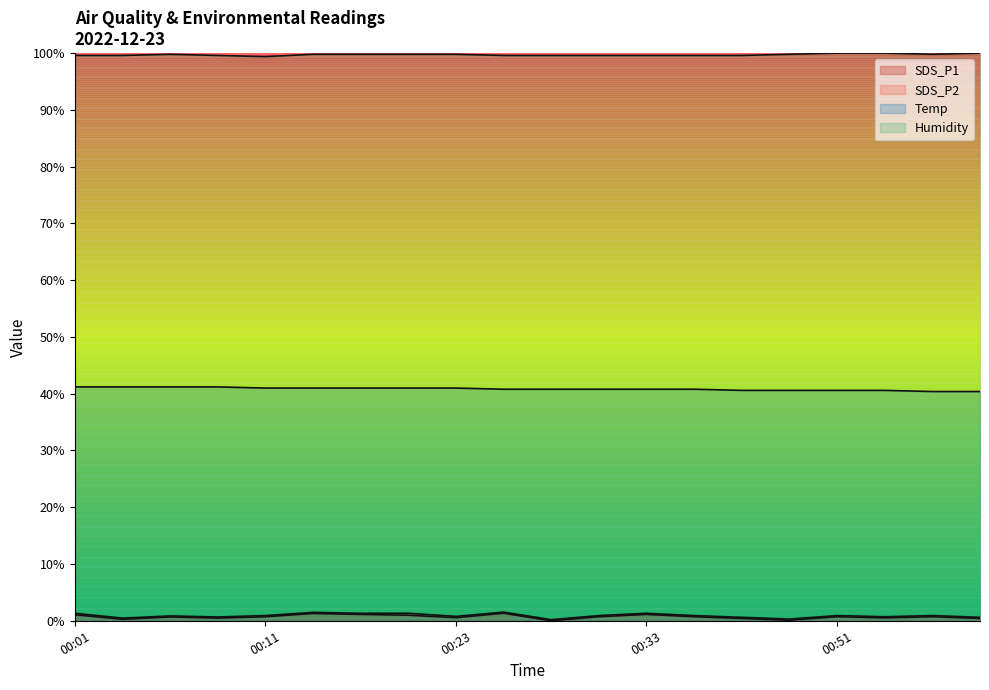

Is the value of SDS_P1 at 00:16 greater than the value of SDS_P2 at 00:16?

Yes